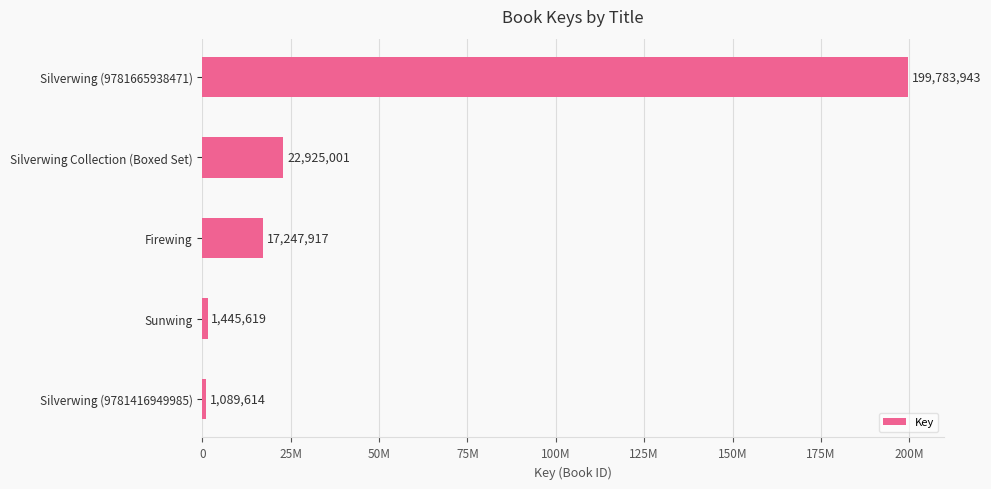

Are the bars horizontal?

Yes